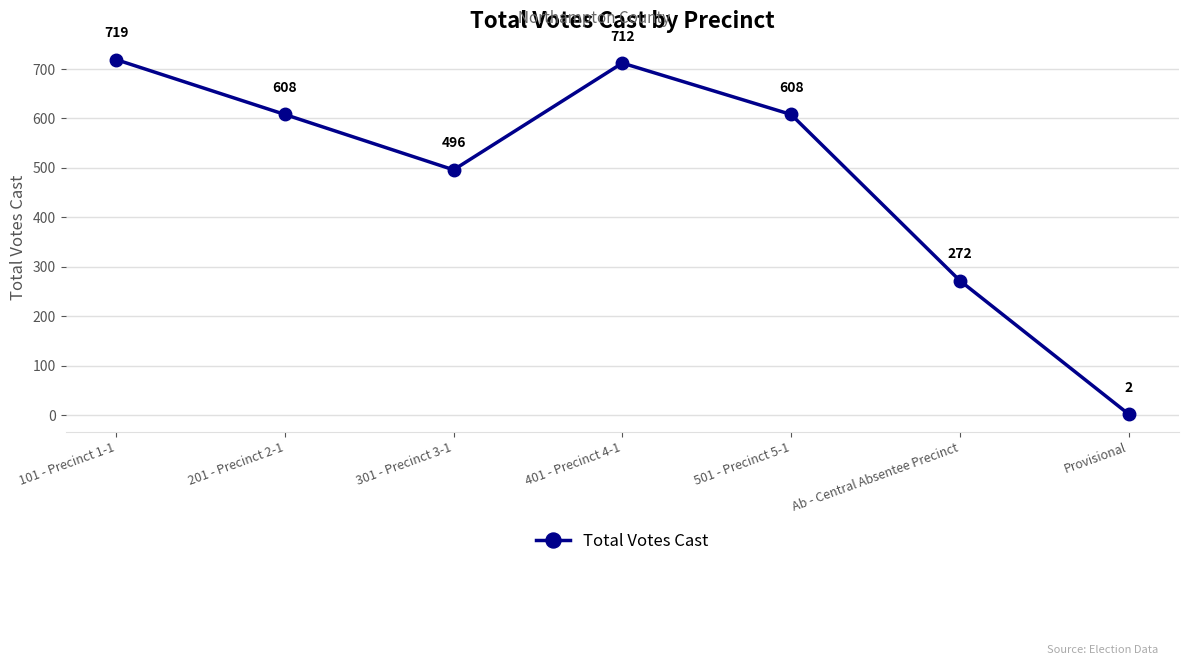

Is it true that the value at 501 - Precinct 5-1 is 608?

True